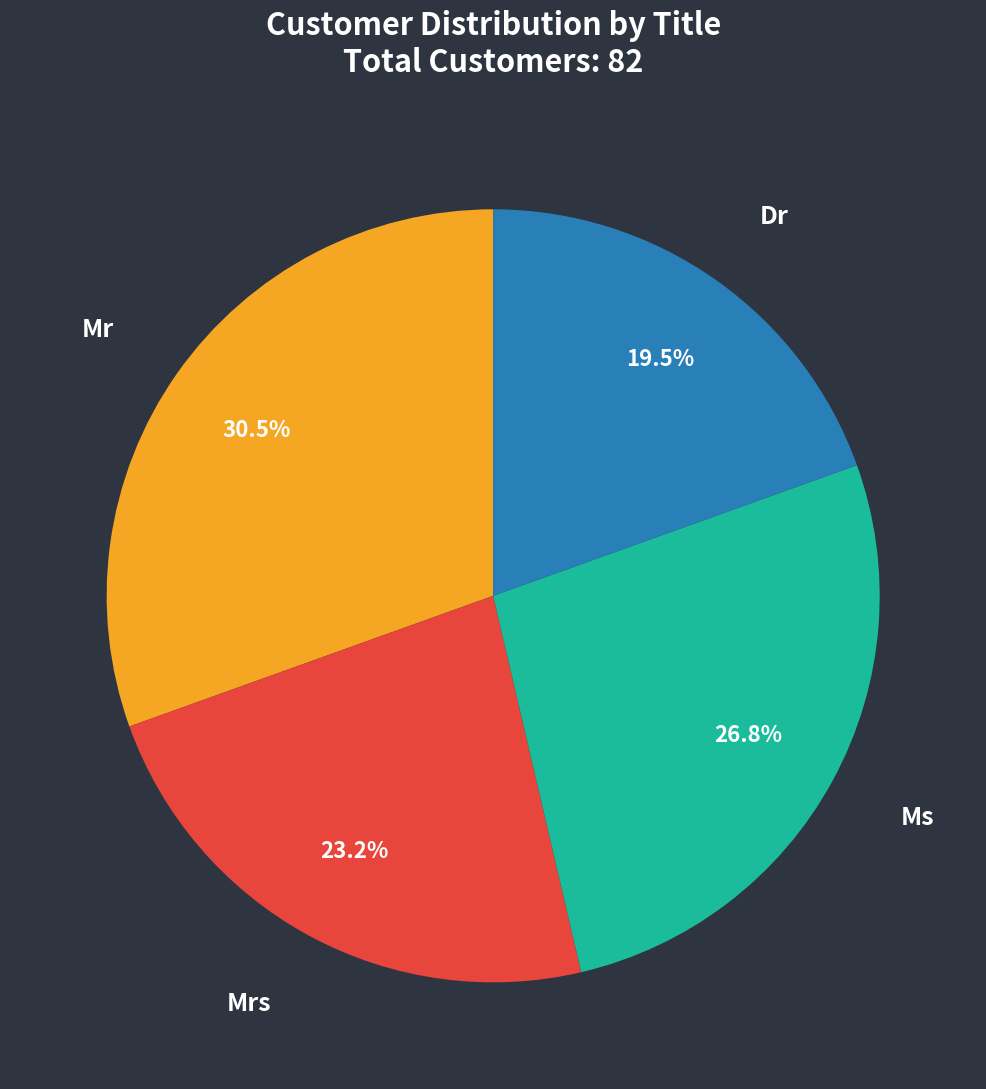

To the nearest percent, what is the difference between the largest and smallest slice percentages?

11%